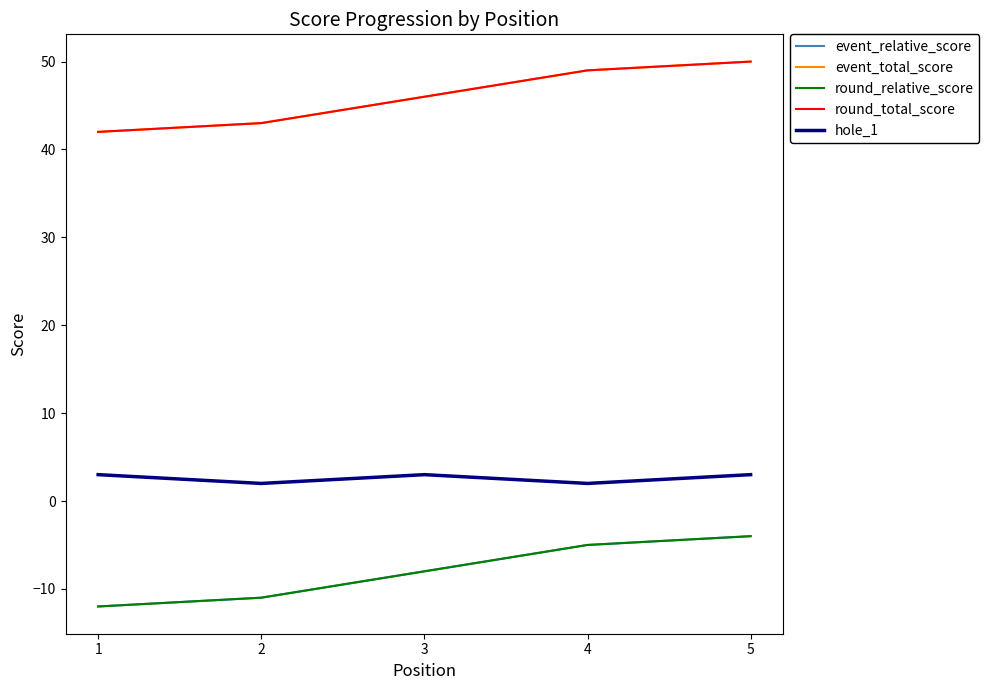

Does the chart have visible grid lines?

No